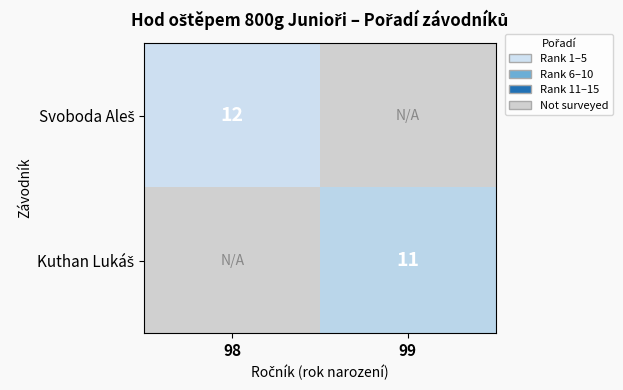

Is the value of Svoboda Aleš at 99 greater than the value of Kuthan Lukáš at 99?

No